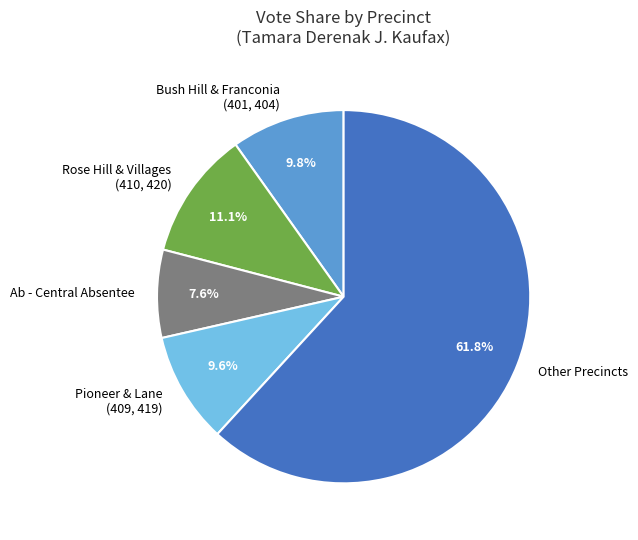

Is there a majority slice in this chart?

Yes